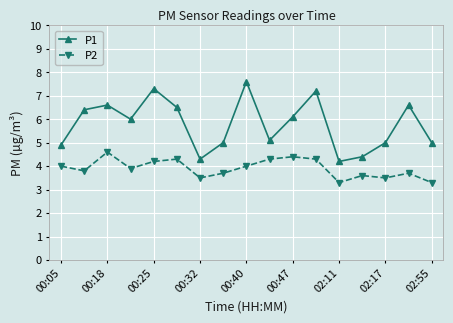

Which series has the widest spread of values?

P1